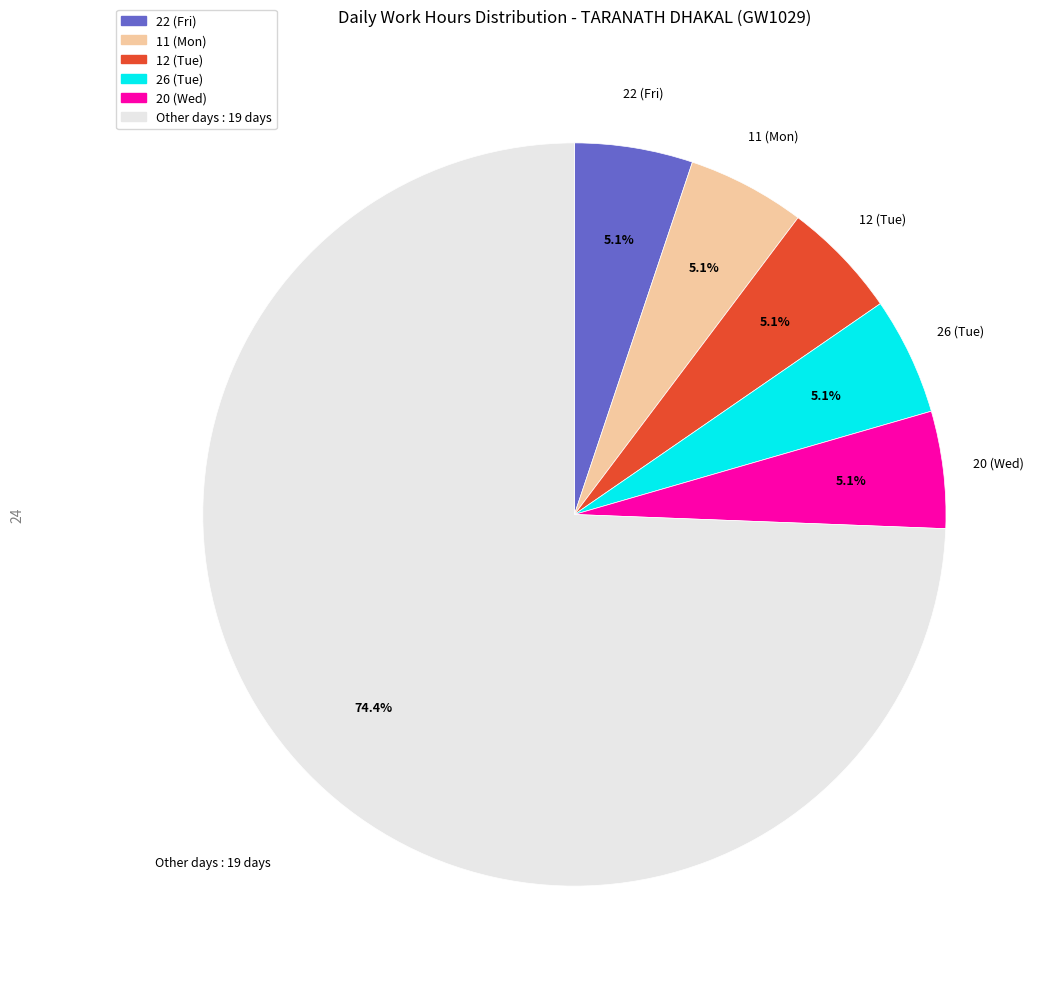

Does any single category account for the majority?

Yes